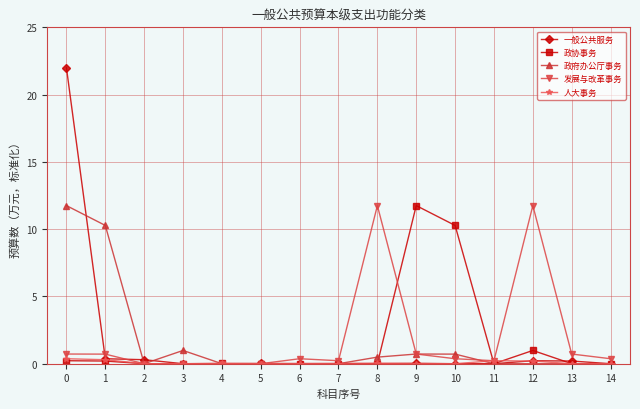

Which series has the widest spread of values?

一般公共服务